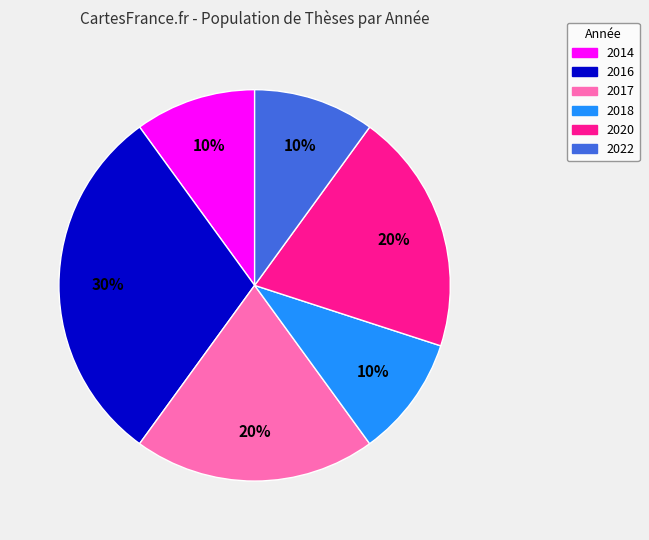

To the nearest percent, what is the average slice percentage?

17%